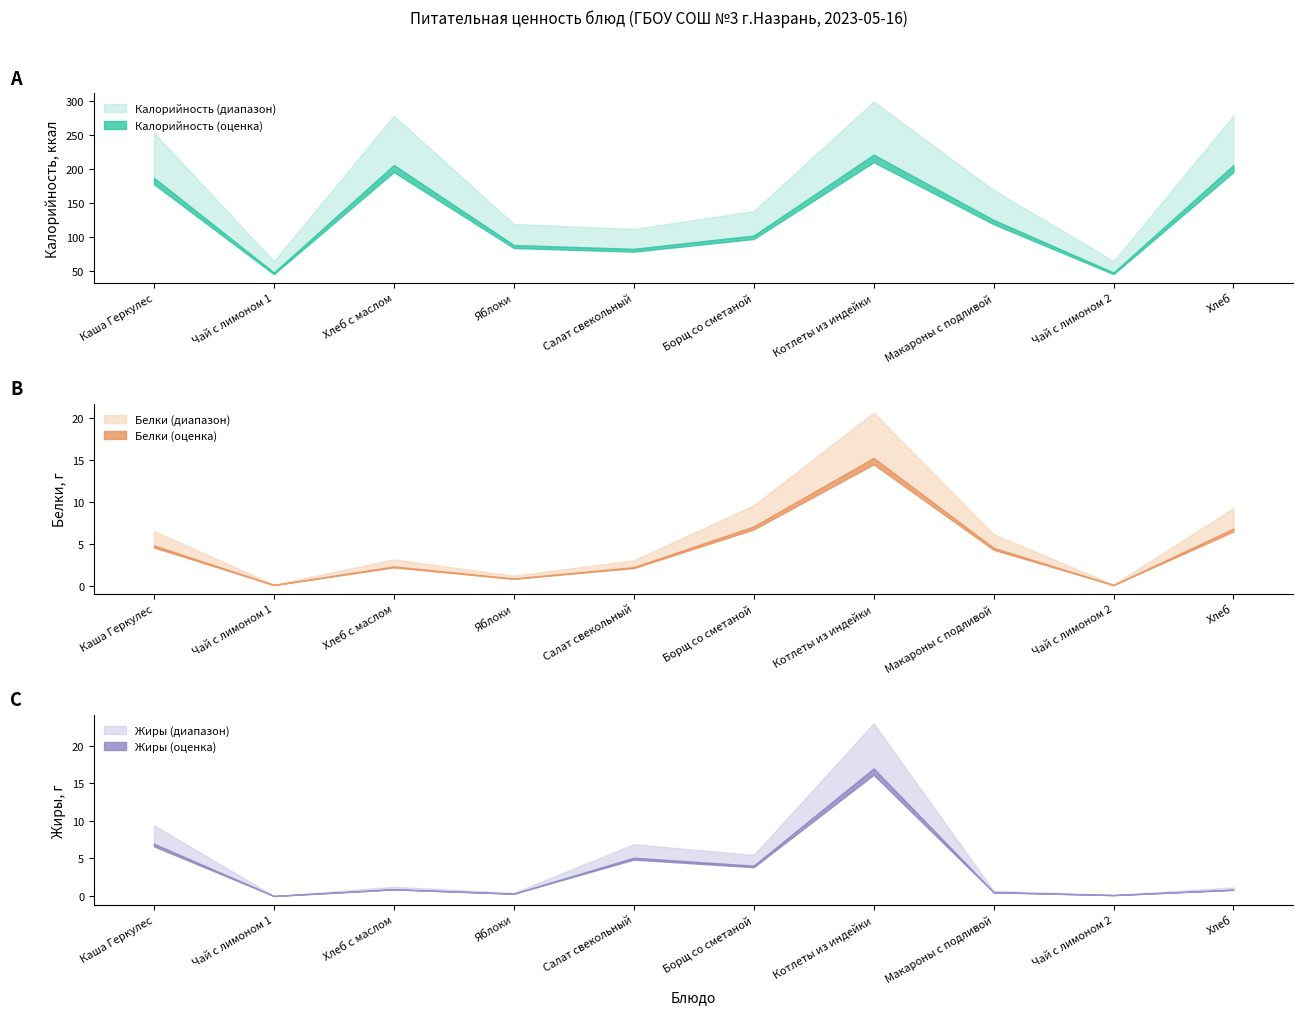

Rank the series at Чай с лимоном 1 from lowest to highest value.

Жиры, Белки, Калорийность